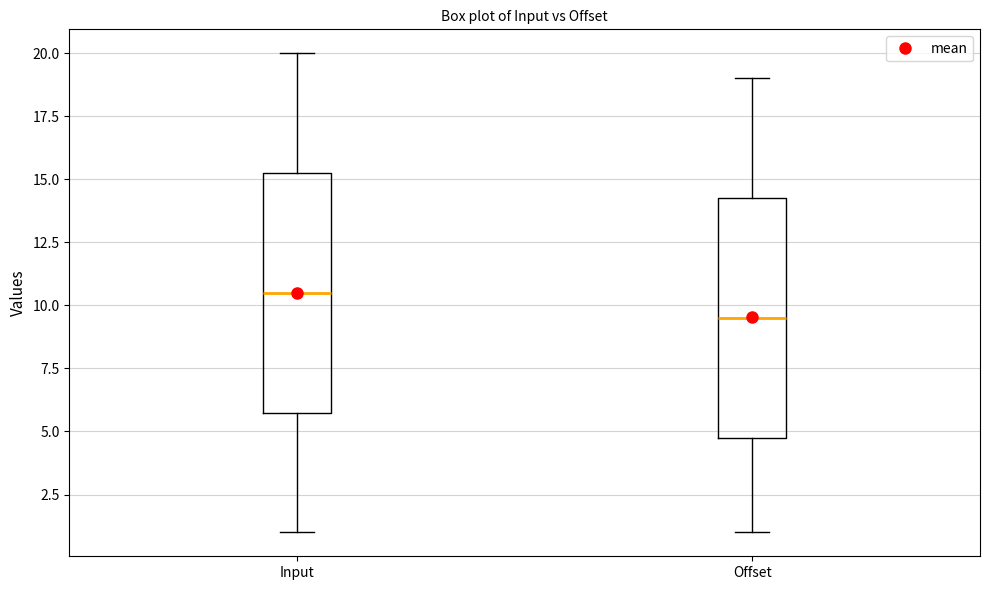

Where is the lower edge of the box for Offset on the y-axis? The values are not printed on the chart, so give them approximately, as read against the axis.

5.0